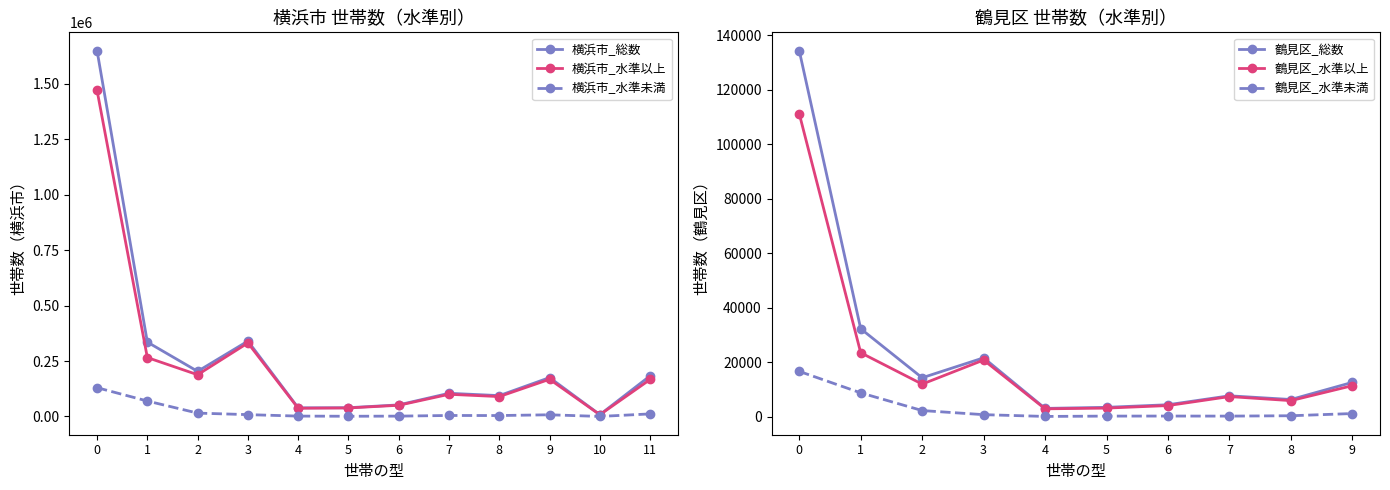

Does the chart have visible grid lines?

No